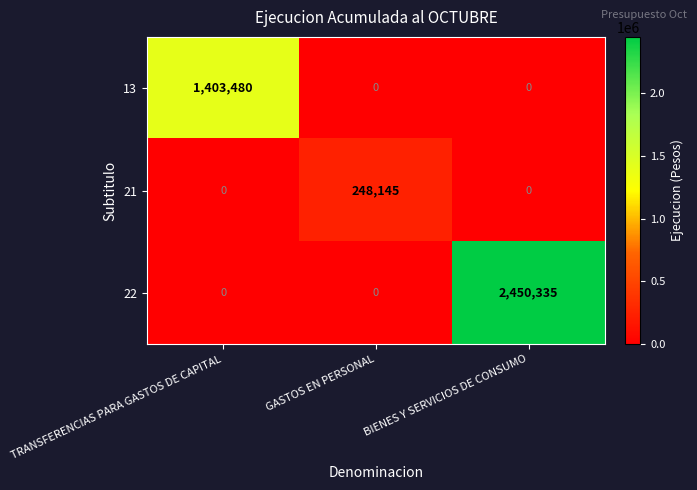

Which series has the widest spread of values?

22